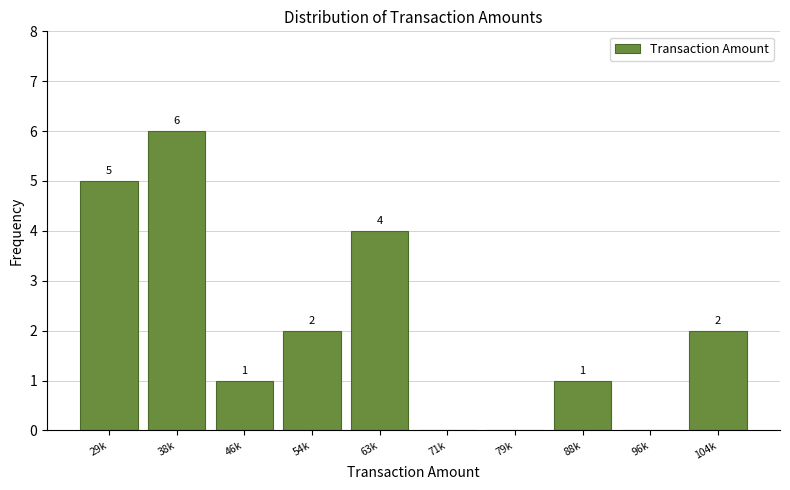

Reading left to right, transcribe all the data shown in this chart.

29k=5	38k=6	46k=1	54k=2	63k=4	71k=0	79k=0	88k=1	96k=0	104k=2